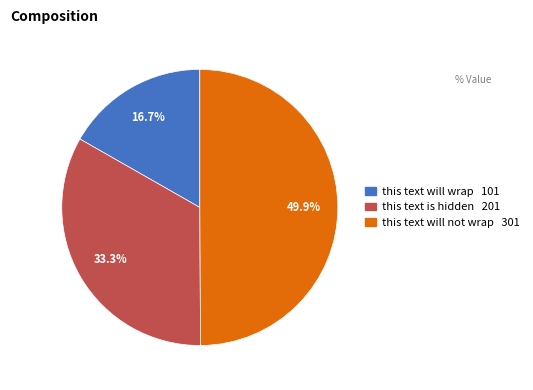

To the nearest percent, what is the combined percentage of this text is hidden and this text will not wrap?

83%